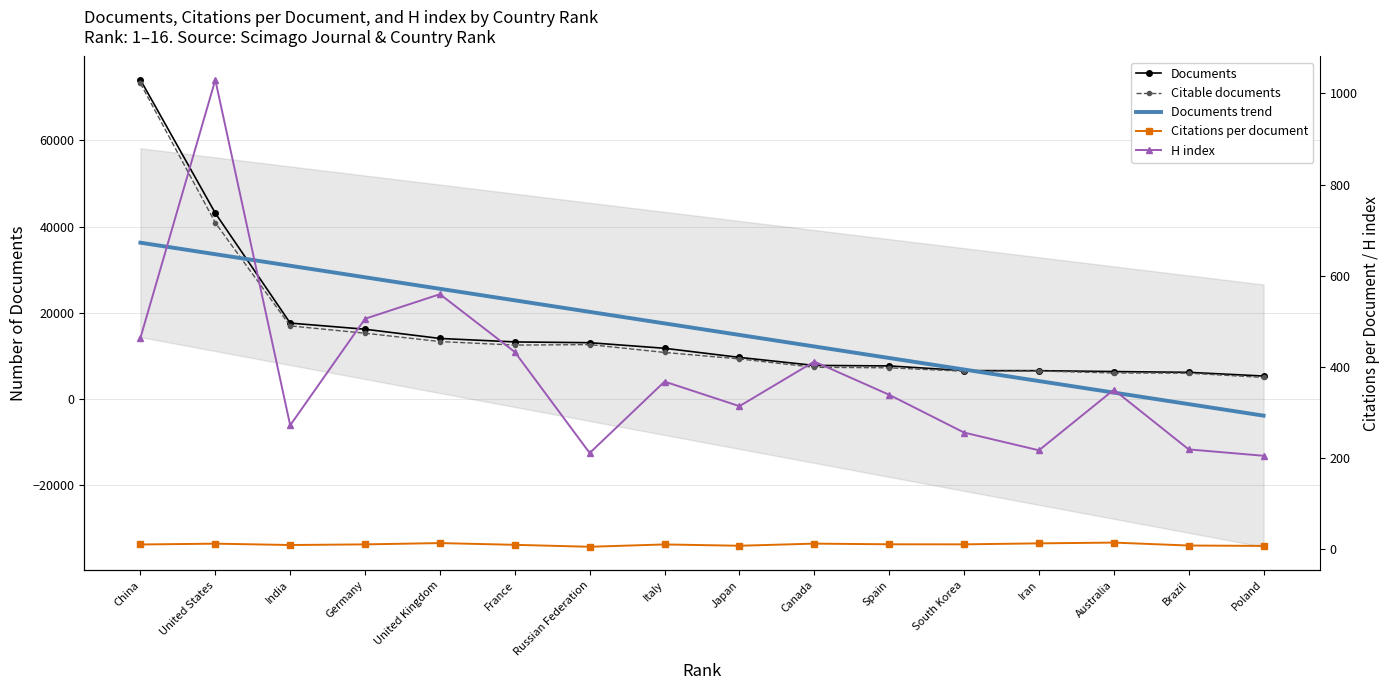

Does the chart have visible grid lines?

Yes